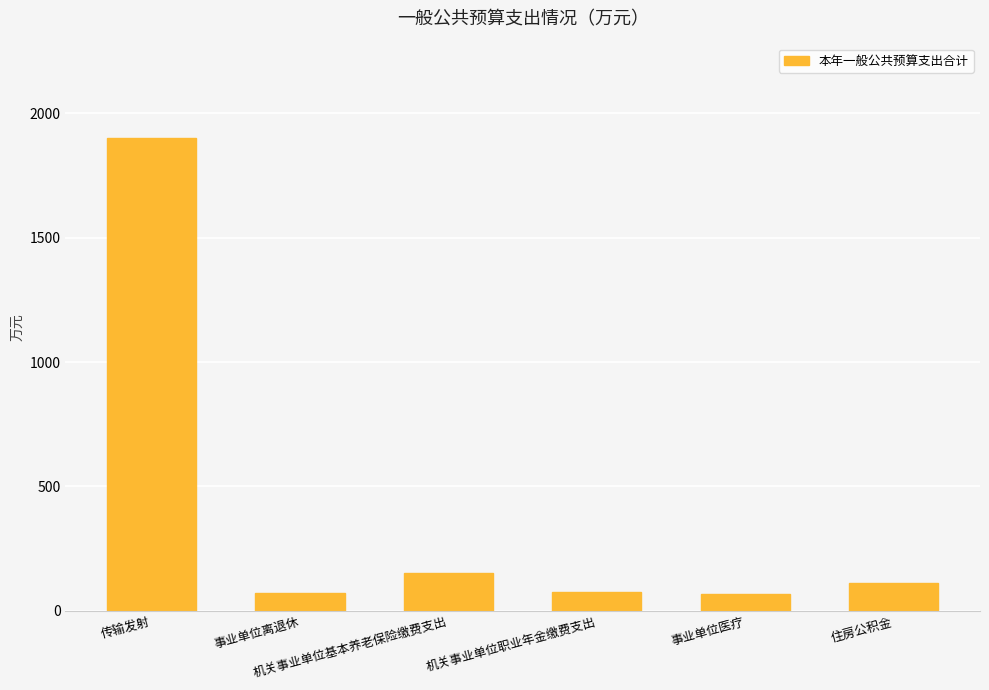

What value does the data have at 事业单位离退休?

70.3